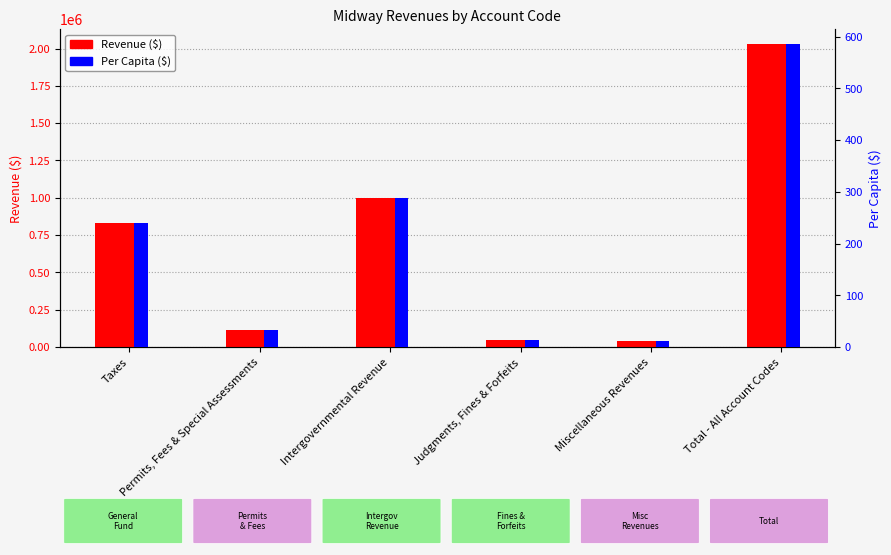

What is the label of the 2nd bar from the right?

Miscellaneous Revenues